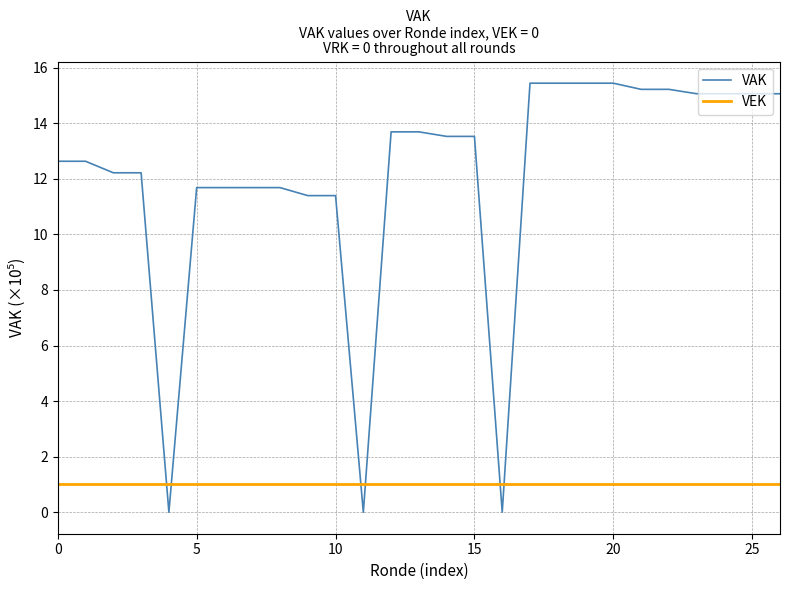

True or false: VEK and VAK cross at least once.

True